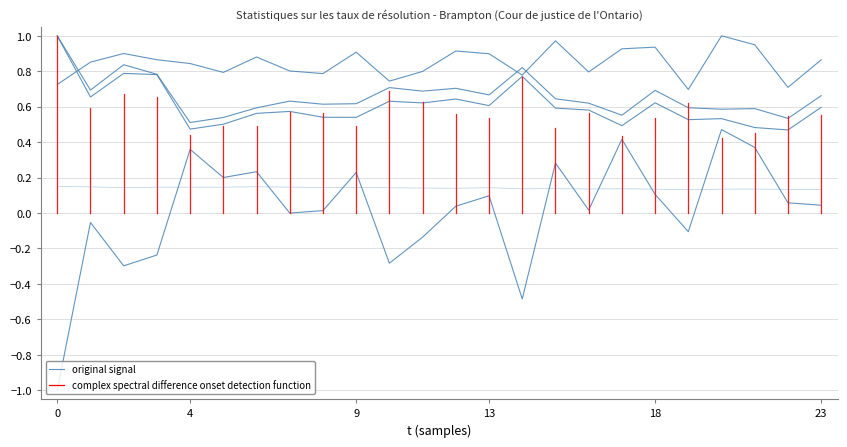

What is the approximate value at 8?

0.8